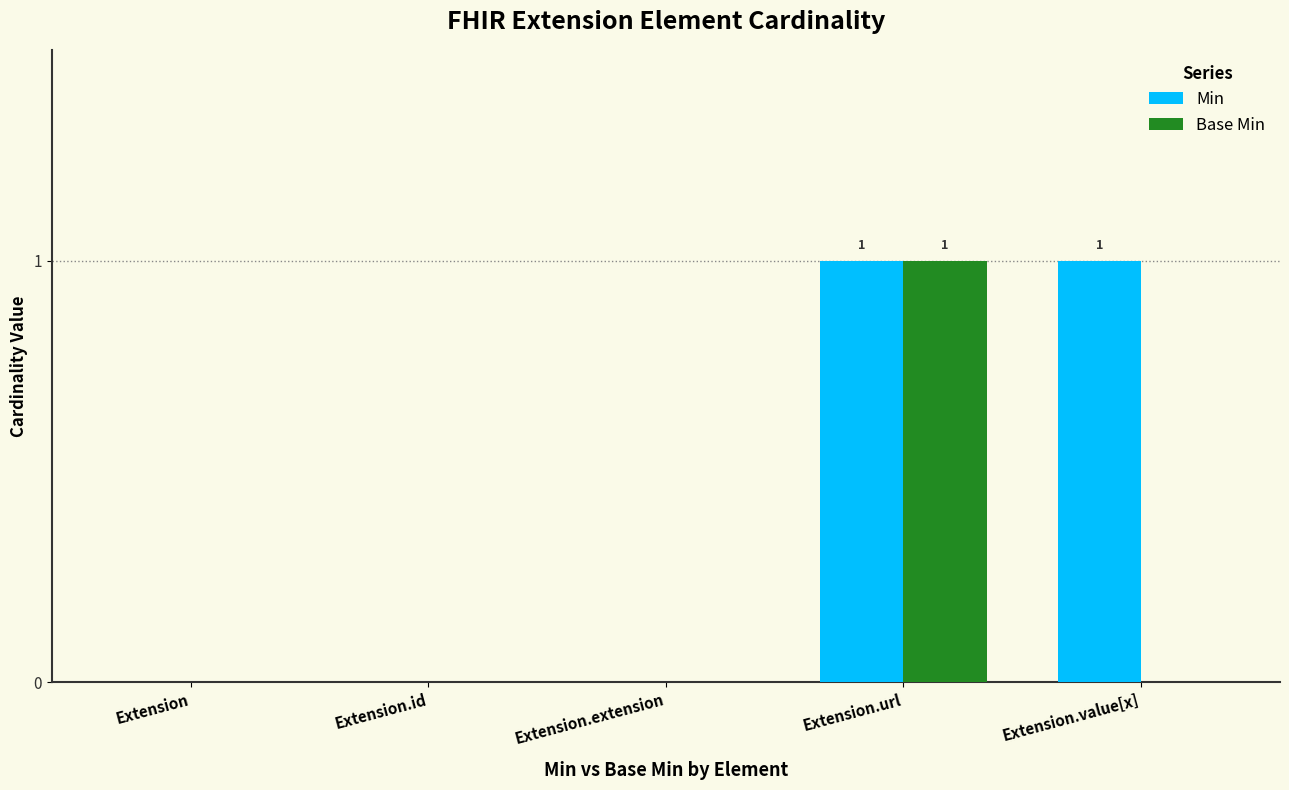

Count the number of categories in the chart.

5